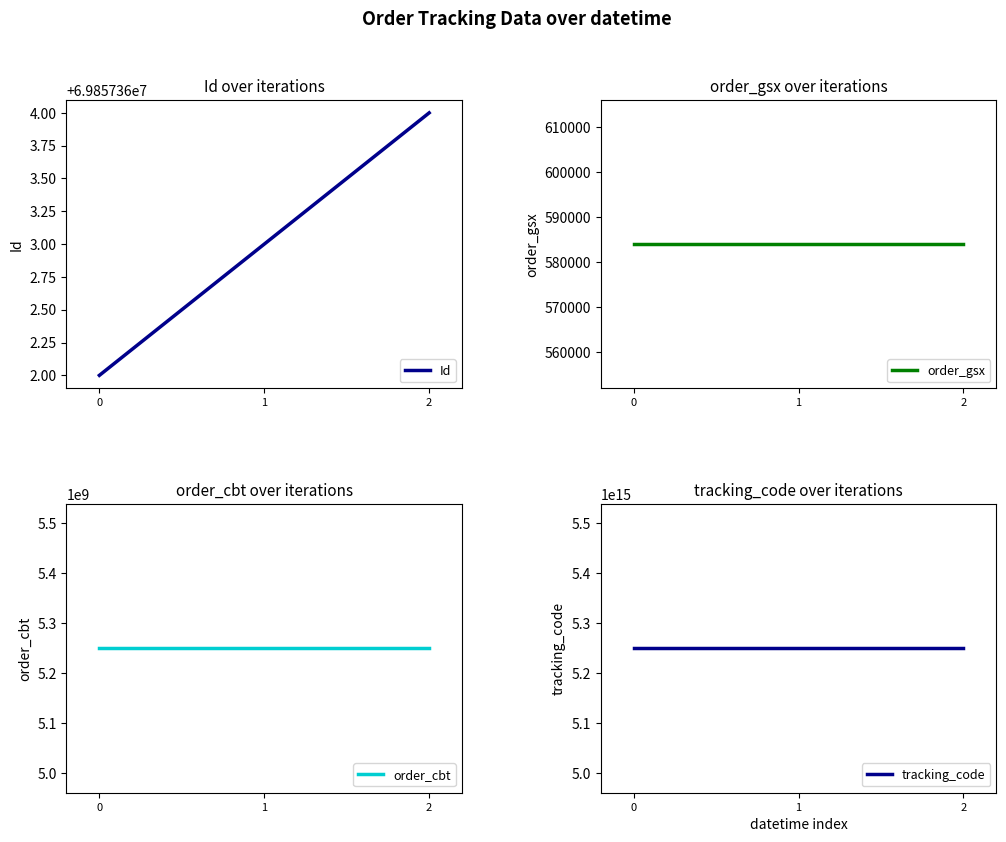

Which series changed the most between 0 and 2?

Id